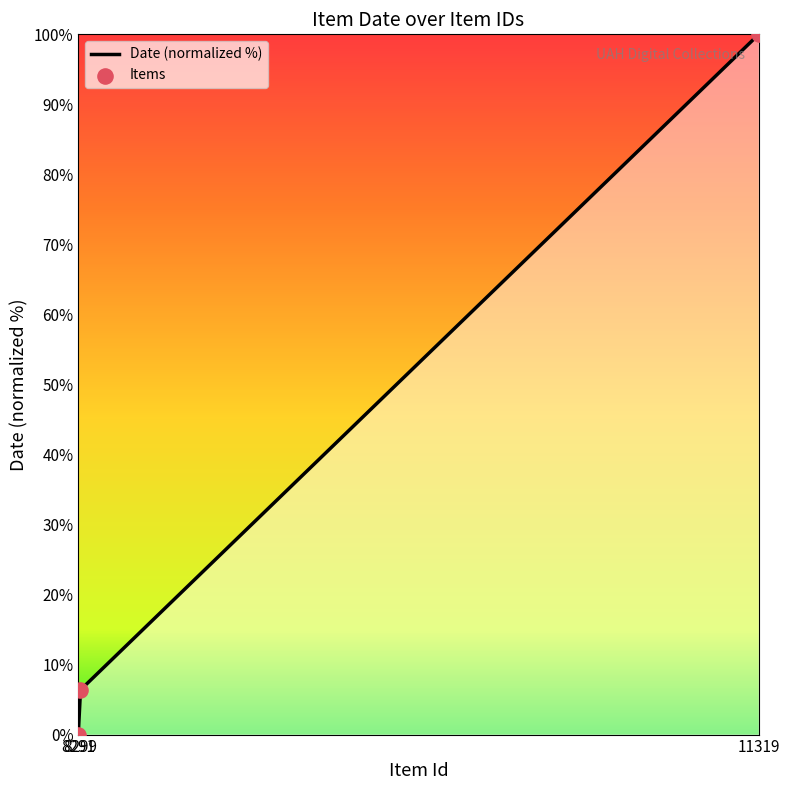

What is the maximum value for Date (normalized %)?

100.0